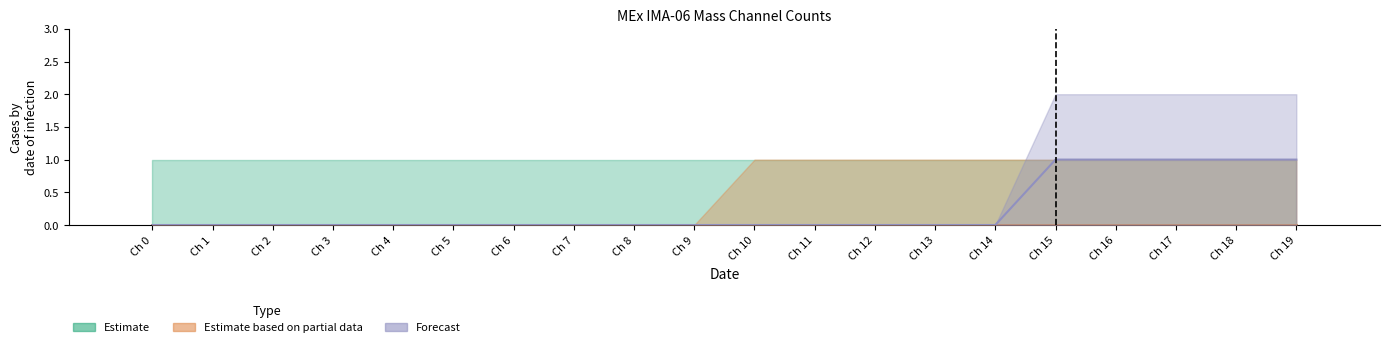

Which series has the widest spread of values?

Forecast